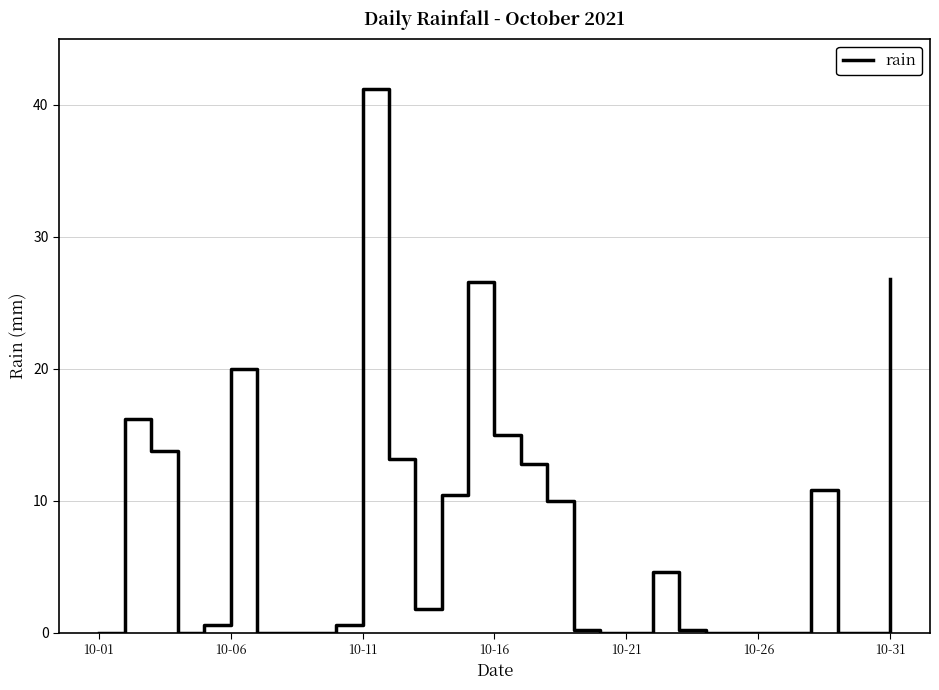

What is the greatest value displayed?

41.2